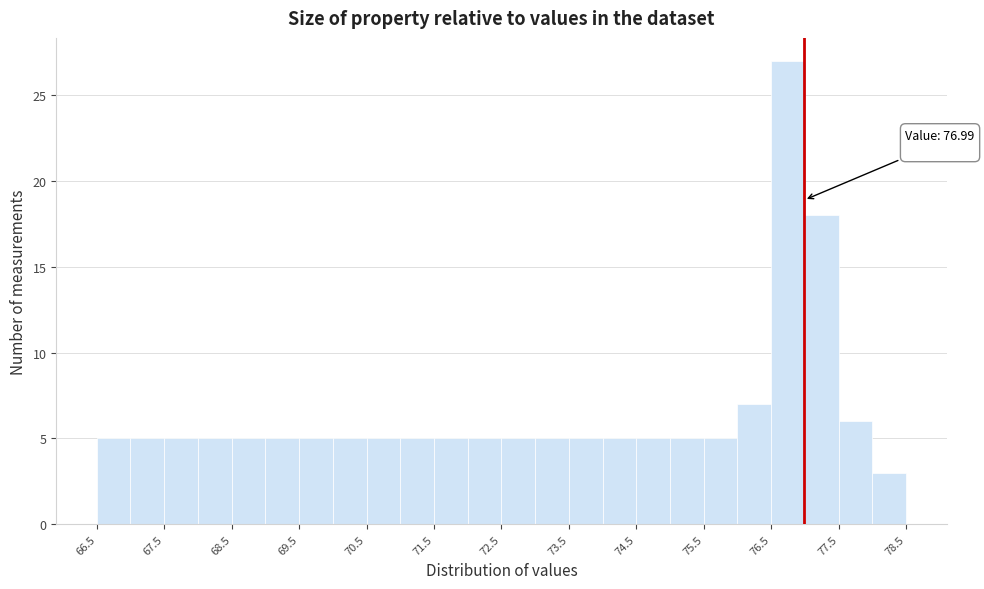

Which range on the x-axis has the tallest bar?

76.5 to 77.0